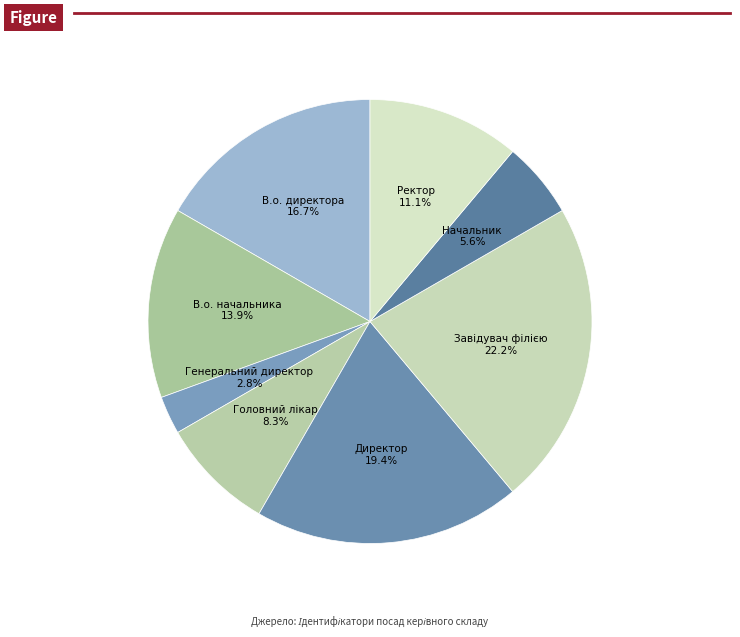

To the nearest percent, what is the difference between the largest and smallest slice percentages?

19%